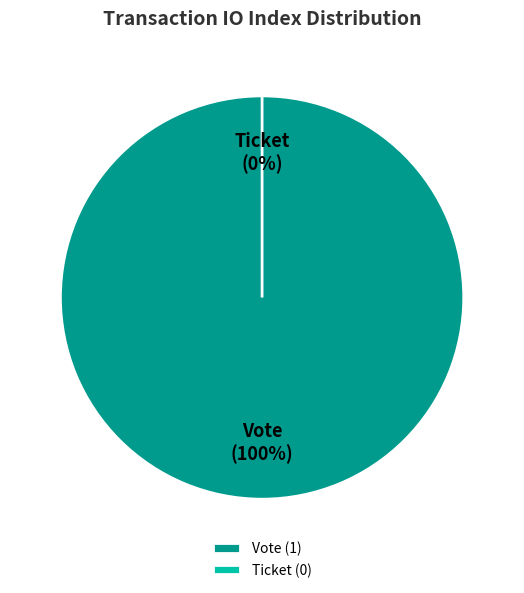

What is the total percentage of Vote (io_index=1) and Ticket (io_index=0)?

100.0%